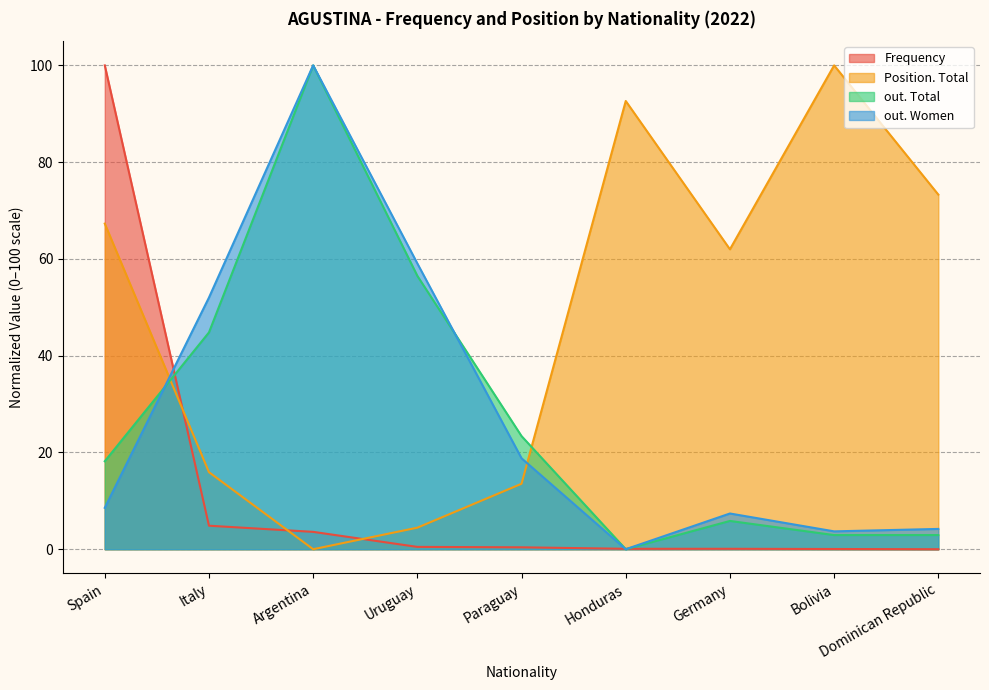

Which category has the lowest value in the Position. Total series?

Argentina